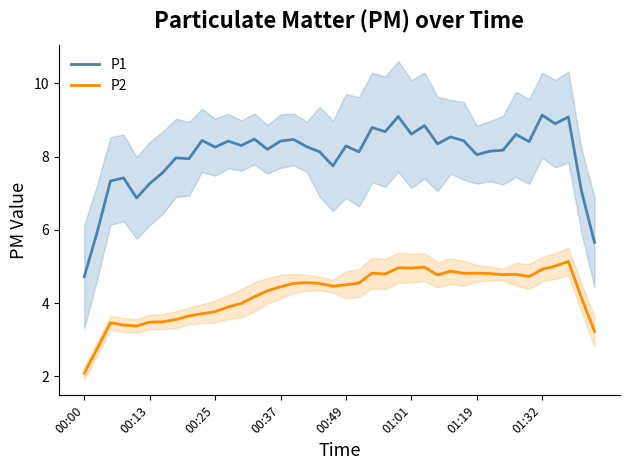

Which series changed the most between 8 and 38?

P1